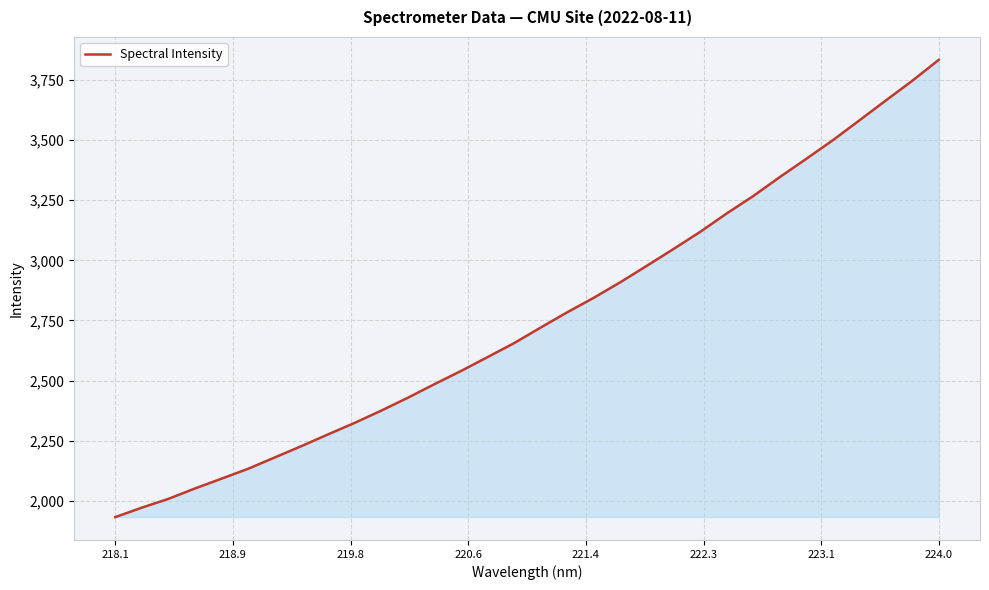

What is the difference between the maximum and minimum values?

1901.1